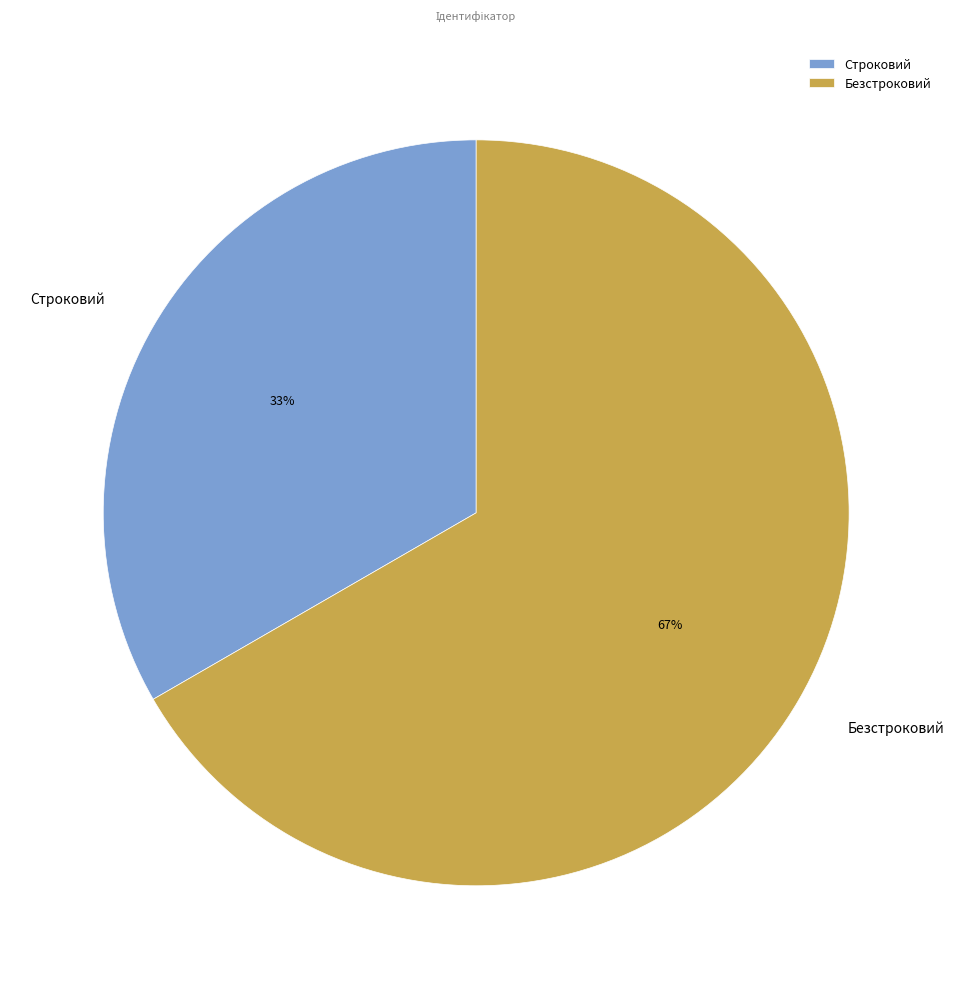

What percentage is the Строковий slice, to the nearest percent?

33%